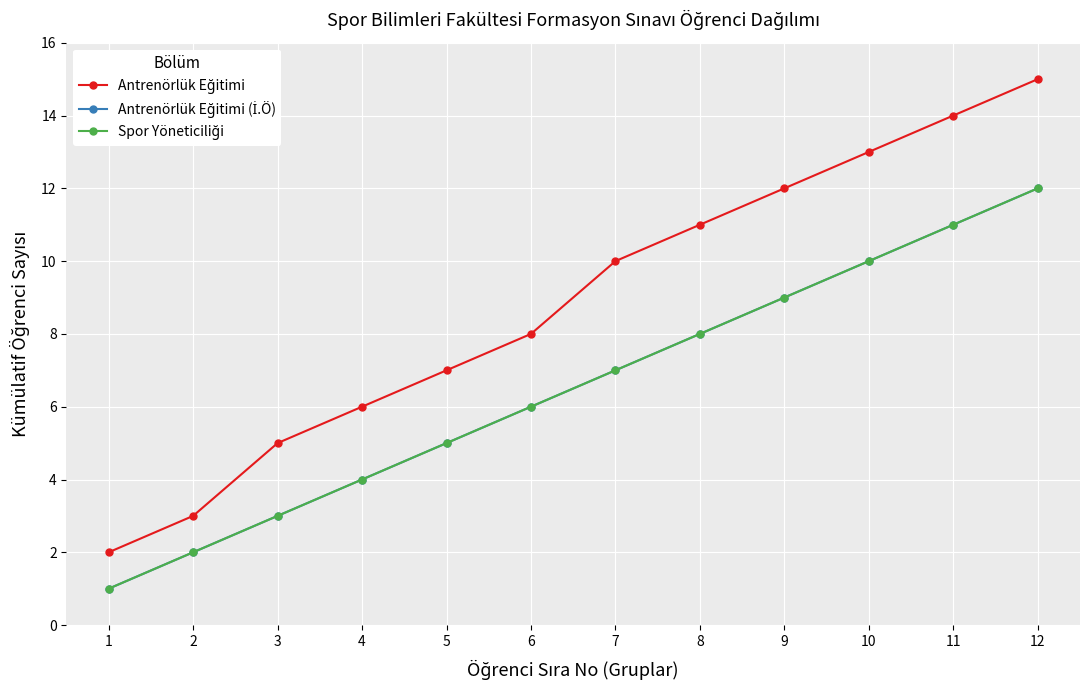

List the labels in order of Antrenörlük Eğitimi value, largest first.

12, 11, 10, 9, 8, 7, 6, 5, 4, 3, 2, 1